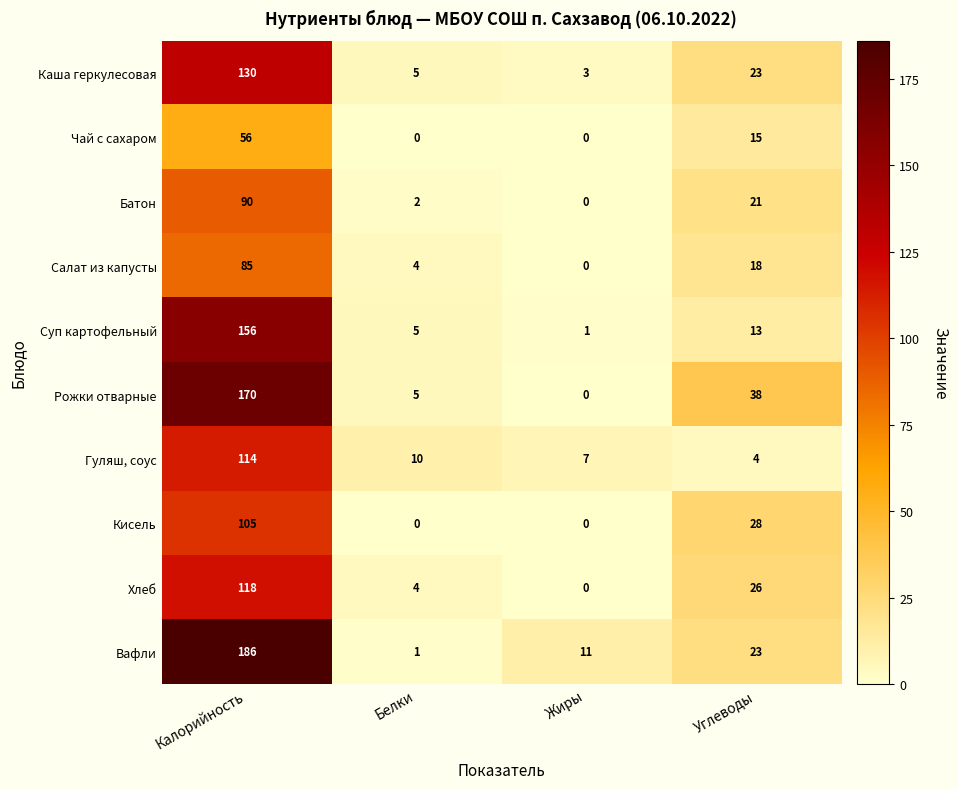

Rank the categories by Рожки отварные value from highest to lowest.

Калорийность, Углеводы, Белки, Жиры